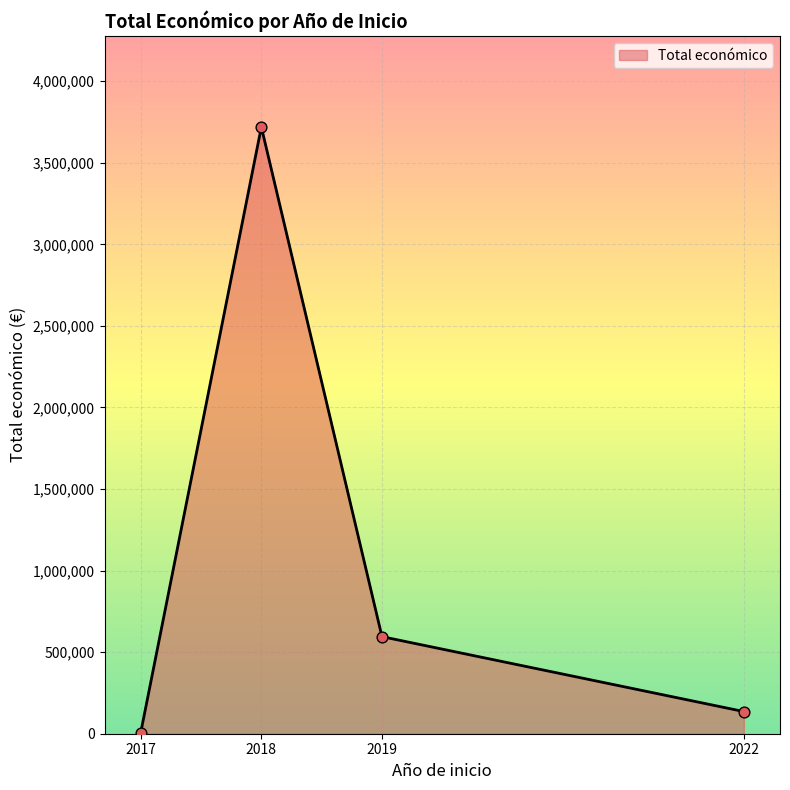

What is the ratio of the value at 2018 to the value at 2019?

6.2